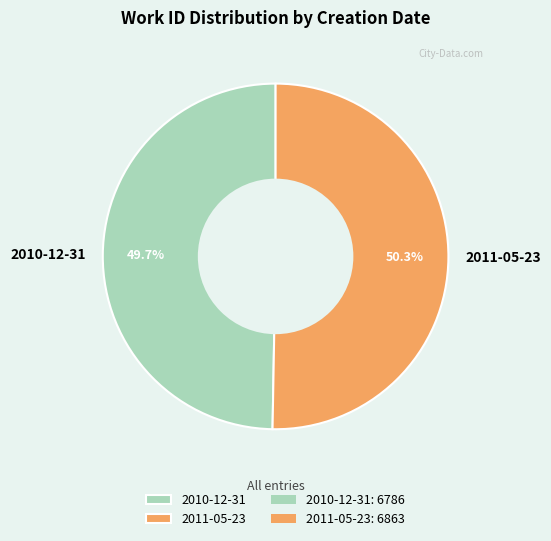

True or false: 2011-05-23 accounts for 65% of the total.

False